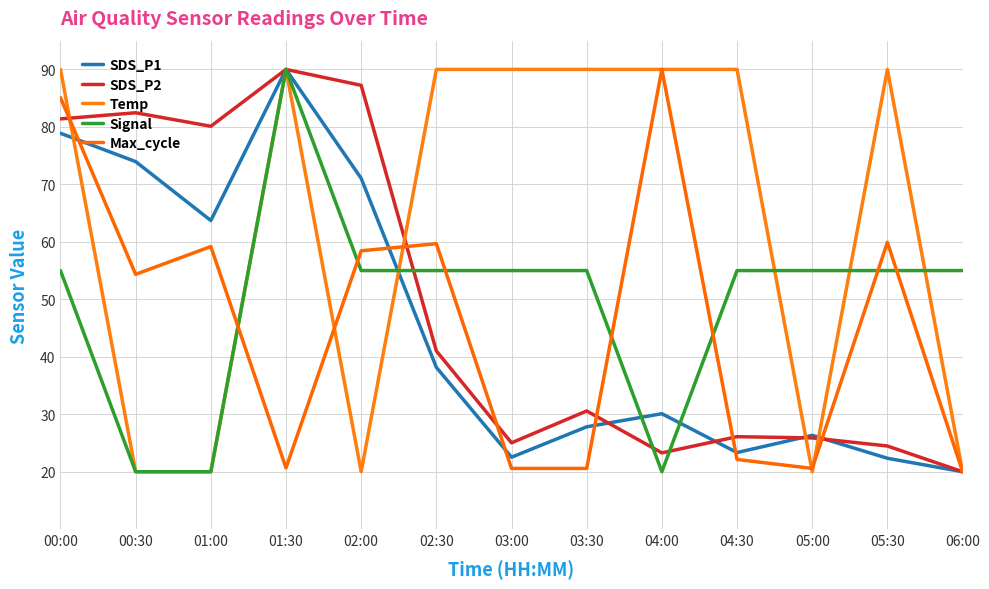

Is it true that Signal equals 55.0 at 06:00?

True